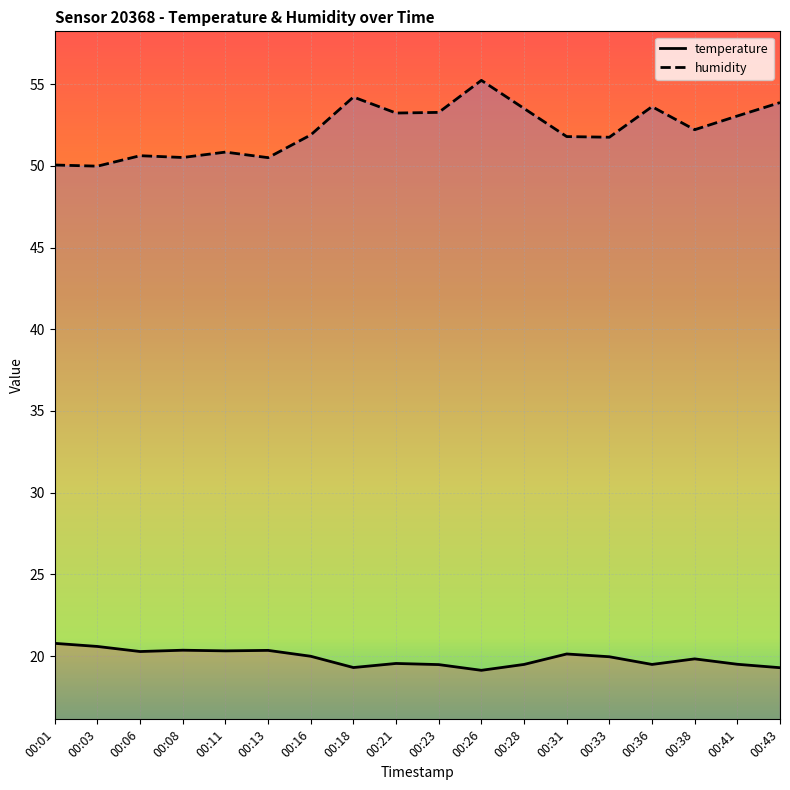

True or false: temperature has a value of 27.9 at 00:13.

False